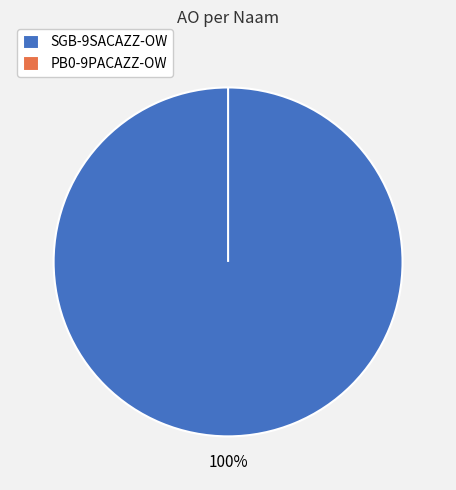

Does PB0-9PACAZZ-OW account for over 50% of the chart?

No